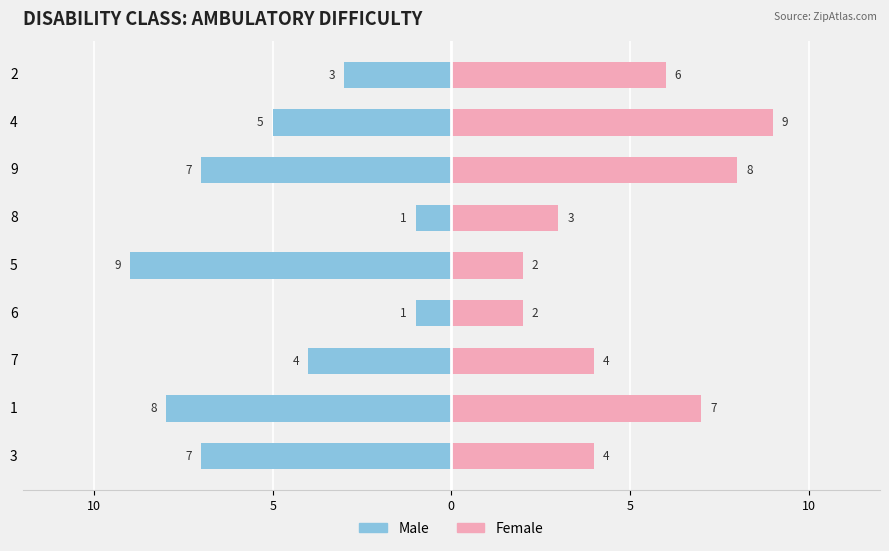

What is the greatest value displayed?

9